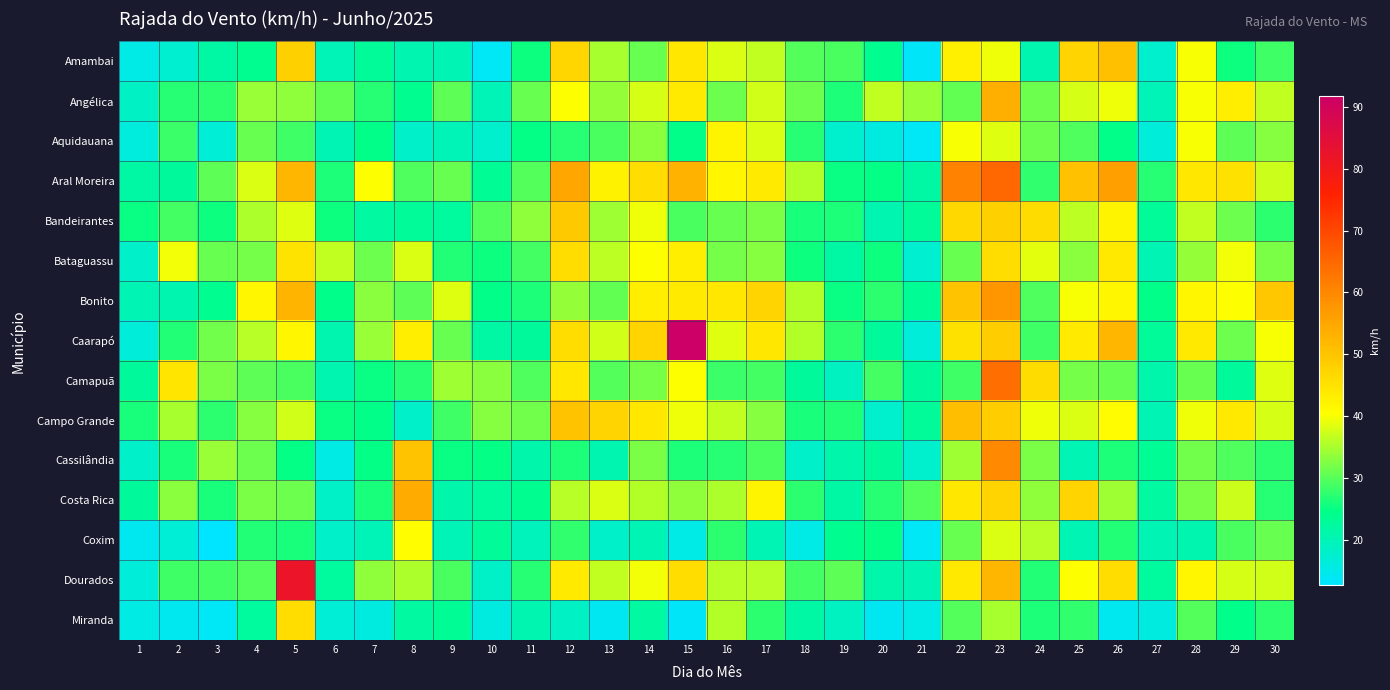

Reading right to left, what are all the values shown in this chart?

Amambai: 30=28.4	29=25.6	28=40.0	27=17.6	26=50.8	25=47.5	24=20.9	23=39.2	22=42.8	21=13.3	20=23.8	19=29.2	18=29.9	17=36.7	16=38.2	15=44.3	14=31.0	13=34.9	12=47.2	11=25.6	10=13.7	9=20.2	8=20.5	7=23.0	6=19.8	5=47.9	4=23.8	3=21.6	2=17.3	1=15.1
Angélica: 30=36.7	29=43.2	28=40.0	27=19.8	26=39.2	25=37.8	24=31.3	23=53.6	22=30.6	21=34.2	20=36.7	19=26.3	18=31.3	17=37.4	16=31.3	15=43.6	14=37.8	13=33.8	12=40.3	11=31.0	10=19.8	9=30.2	8=23.8	7=27.0	6=30.6	5=33.5	4=34.2	3=27.4	2=27.0	1=18.7
Aquidauana: 30=32.8	29=30.2	28=40.0	27=16.6	26=24.5	25=29.5	24=31.3	23=38.5	22=40.0	21=13.7	20=15.8	19=17.6	18=27.0	17=38.2	16=42.1	15=24.5	14=33.1	13=29.2	12=27.0	11=24.8	10=17.6	9=19.8	8=18.0	7=24.5	6=20.2	5=28.4	4=31.0	3=16.9	2=28.1	1=16.2
Aral Moreira: 30=37.1	29=45.4	28=44.3	27=27.0	26=56.2	25=50.4	24=27.7	23=65.2	22=60.8	21=21.6	20=24.8	19=25.2	18=35.6	17=43.6	16=41.8	15=52.9	14=45.7	13=42.5	12=54.7	11=29.9	10=23.4	9=31.0	8=29.5	7=40.3	6=26.3	5=52.2	4=38.2	3=30.2	2=22.7	1=21.6
Bandeirantes: 30=27.4	29=31.3	28=36.7	27=23.0	26=42.1	25=36.4	24=46.1	23=47.9	22=46.8	21=23.0	20=20.5	19=26.3	18=25.9	17=32.4	16=31.0	15=29.2	14=39.2	13=34.6	12=49.3	11=33.5	10=29.9	9=22.3	8=23.0	7=22.0	6=25.6	5=38.5	4=35.3	3=25.6	2=28.8	1=25.2
Bataguassu: 30=32.4	29=39.6	28=33.8	27=20.2	26=43.9	25=33.1	24=38.9	23=45.7	22=31.0	21=17.3	20=25.6	19=21.6	18=25.6	17=32.8	16=32.0	15=43.2	14=40.3	13=36.4	12=45.7	11=28.8	10=25.6	9=26.6	8=38.2	7=31.3	6=36.7	5=45.0	4=32.0	3=31.0	2=39.6	1=18.0
Bonito: 30=49.7	29=40.3	28=41.8	27=24.5	26=41.8	25=40.0	24=29.5	23=57.6	22=50.0	21=23.4	20=27.4	19=25.2	18=35.6	17=47.5	16=44.3	15=43.6	14=43.2	13=30.6	12=33.8	11=26.3	10=24.5	9=38.5	8=30.2	7=33.1	6=24.1	5=52.6	4=41.8	3=23.8	2=20.9	1=20.2
Caarapó: 30=40.0	29=31.3	28=43.9	27=23.0	26=52.2	25=43.6	24=28.4	23=48.6	22=45.4	21=16.6	20=22.7	19=27.4	18=35.6	17=44.3	16=38.5	15=91.8	14=47.5	13=37.4	12=45.7	11=22.7	10=21.6	9=31.0	8=43.2	7=34.2	6=20.9	5=41.8	4=36.0	3=31.7	2=26.6	1=16.6
Camapuã: 30=38.5	29=22.7	28=31.0	27=21.2	26=31.0	25=32.0	24=46.1	23=64.1	22=28.4	21=22.7	20=28.8	19=19.1	18=22.7	17=28.8	16=28.1	15=40.3	14=32.0	13=29.9	12=44.3	11=29.5	10=33.1	9=34.6	8=27.0	7=25.2	6=20.5	5=29.2	4=30.2	3=32.4	2=44.6	1=22.7
Campo Grande: 30=37.8	29=43.9	28=39.2	27=20.2	26=41.0	25=38.2	24=39.2	23=48.6	22=51.1	21=23.0	20=17.6	19=26.6	18=25.9	17=32.8	16=36.7	15=39.2	14=44.3	13=47.5	12=50.0	11=31.7	10=32.8	9=28.4	8=18.0	7=24.5	6=25.2	5=37.4	4=32.8	3=27.4	2=34.9	1=25.9
Cassilândia: 30=27.4	29=29.5	28=31.7	27=23.4	26=26.3	25=20.2	24=32.4	23=59.8	22=34.6	21=17.6	20=22.7	19=21.2	18=18.0	17=29.2	16=27.0	15=26.3	14=32.4	13=20.5	12=26.3	11=21.2	10=24.8	9=25.2	8=50.0	7=24.8	6=15.5	5=24.8	4=31.3	3=34.2	2=25.9	1=18.0
Costa Rica: 30=27.0	29=37.1	28=32.4	27=22.0	26=34.6	25=47.5	24=33.5	23=47.5	22=44.3	21=29.9	20=27.0	19=21.6	18=27.4	17=42.1	16=35.3	15=33.5	14=35.6	13=38.2	12=36.0	11=23.8	10=22.3	9=21.2	8=54.4	7=25.9	6=18.4	5=31.3	4=32.4	3=25.9	2=33.1	1=22.7
Coxim: 30=31.0	29=29.2	28=20.9	27=20.2	26=26.6	25=20.2	24=36.0	23=38.2	22=31.0	21=13.7	20=24.8	19=23.8	18=15.1	17=20.2	16=27.4	15=15.1	14=20.2	13=18.0	12=27.7	11=19.4	10=23.0	9=19.8	8=40.7	7=19.8	6=18.0	5=25.9	4=26.6	3=12.6	2=16.9	1=14.4
Dourados: 30=37.4	29=37.8	28=41.8	27=22.3	26=45.7	25=40.3	24=26.6	23=52.2	22=43.9	21=20.2	20=21.2	19=30.2	18=28.8	17=36.0	16=36.0	15=45.7	14=39.6	13=36.7	12=43.6	11=27.0	10=18.4	9=29.2	8=35.3	7=33.5	6=22.3	5=82.1	4=29.9	3=28.8	2=28.4	1=16.6
Miranda: 30=27.4	29=24.1	28=29.9	27=15.8	26=14.4	25=27.7	24=26.3	23=34.9	22=29.9	21=15.1	20=14.0	19=19.1	18=21.6	17=27.4	16=35.6	15=13.3	14=22.0	13=14.0	12=18.7	11=20.5	10=15.8	9=23.4	8=22.0	7=15.8	6=16.9	5=45.7	4=22.3	3=13.7	2=14.4	1=15.5